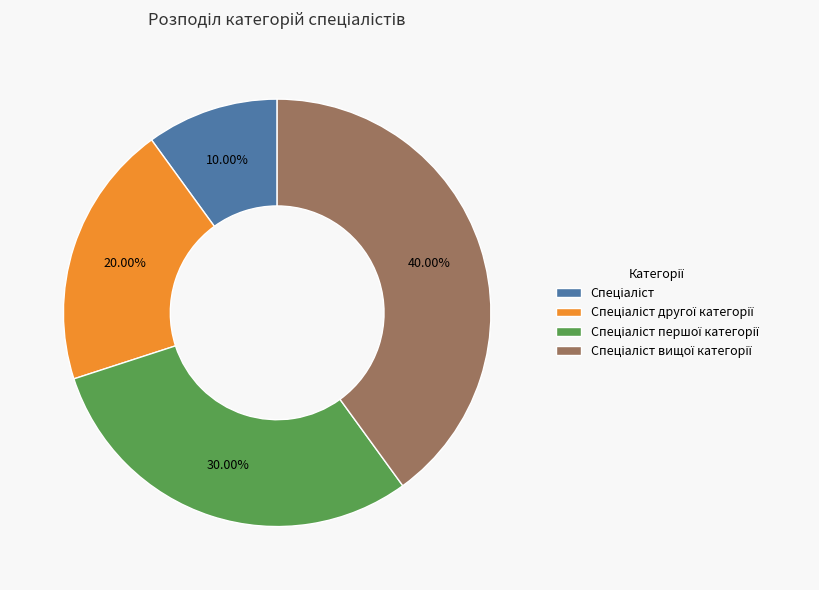

Is there any slice that represents more than half of the pie?

No